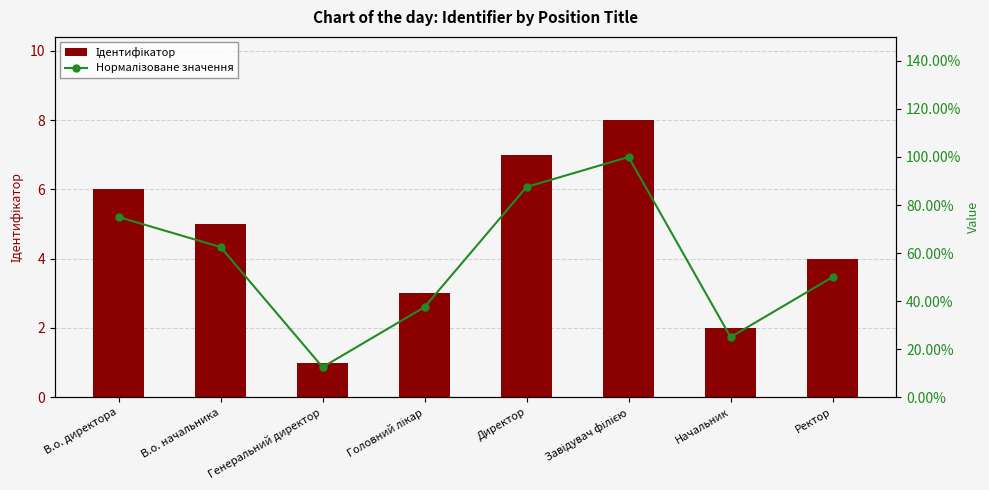

What is the difference between the Нормалізоване значення values at Головний лікар and В.о. начальника?

0.2